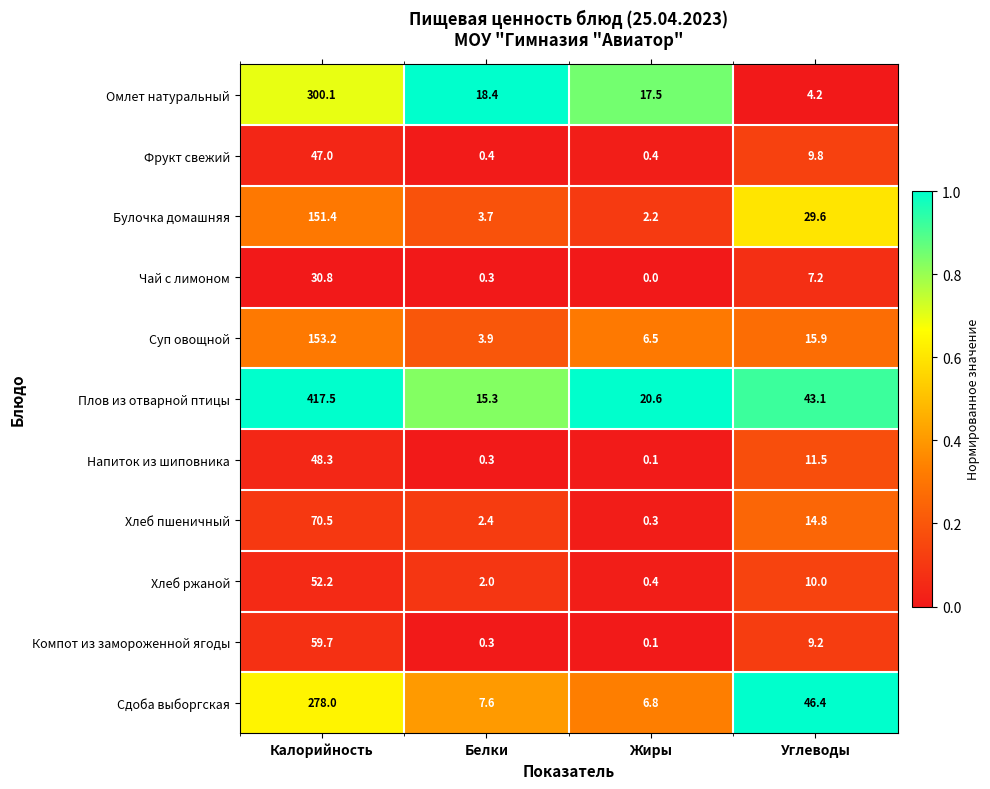

True or false: Суп овощной has a value of 5.6 at Белки.

False